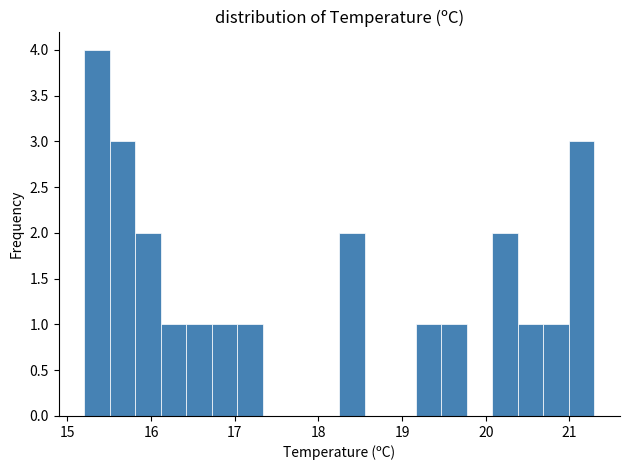

Around what value on the x-axis is the tallest bar? Give the approximate position of its centre, as read against the axis.

15.4